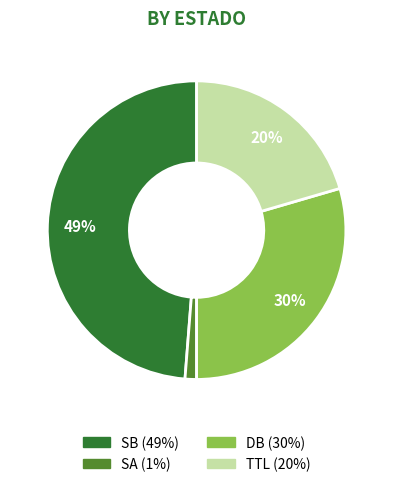

Between DB and TTL, which is larger?

DB